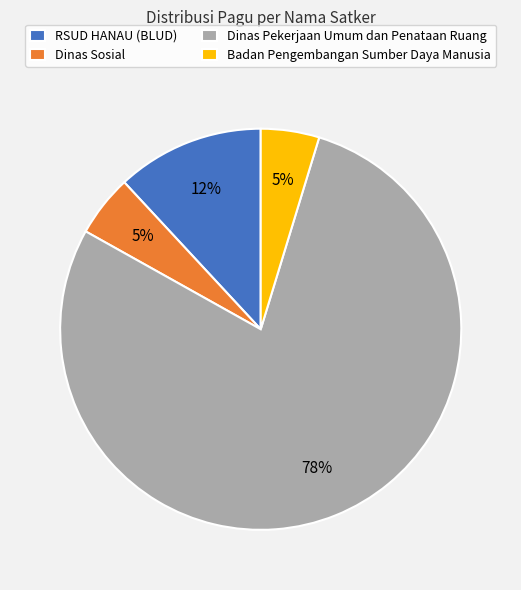

Is the sum of Dinas Sosial and Badan Pengembangan Sumber Daya Manusia greater than half?

No